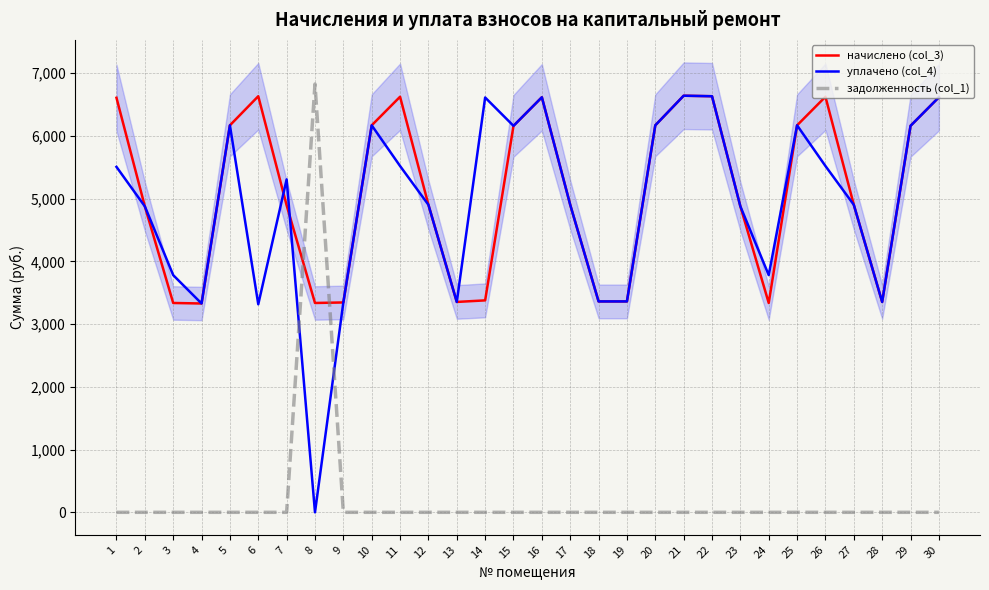

Where is the first local maximum for начислено (col_3)?

6